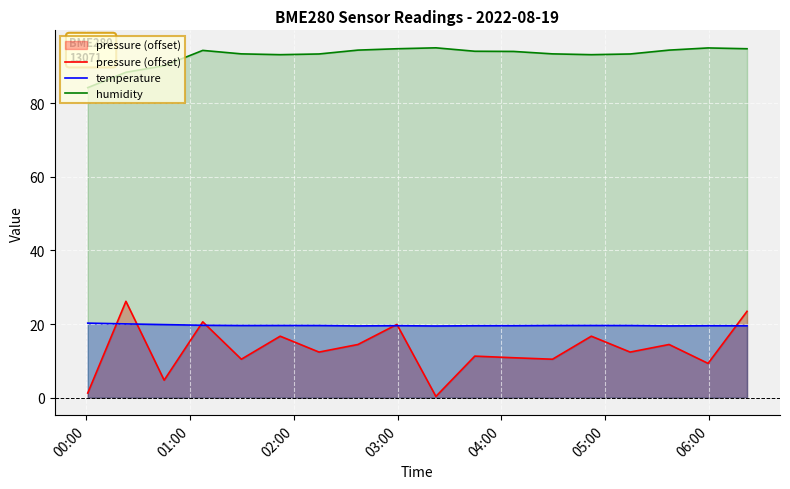

What is the value of the humidity point at the 9th from the left?

94.7